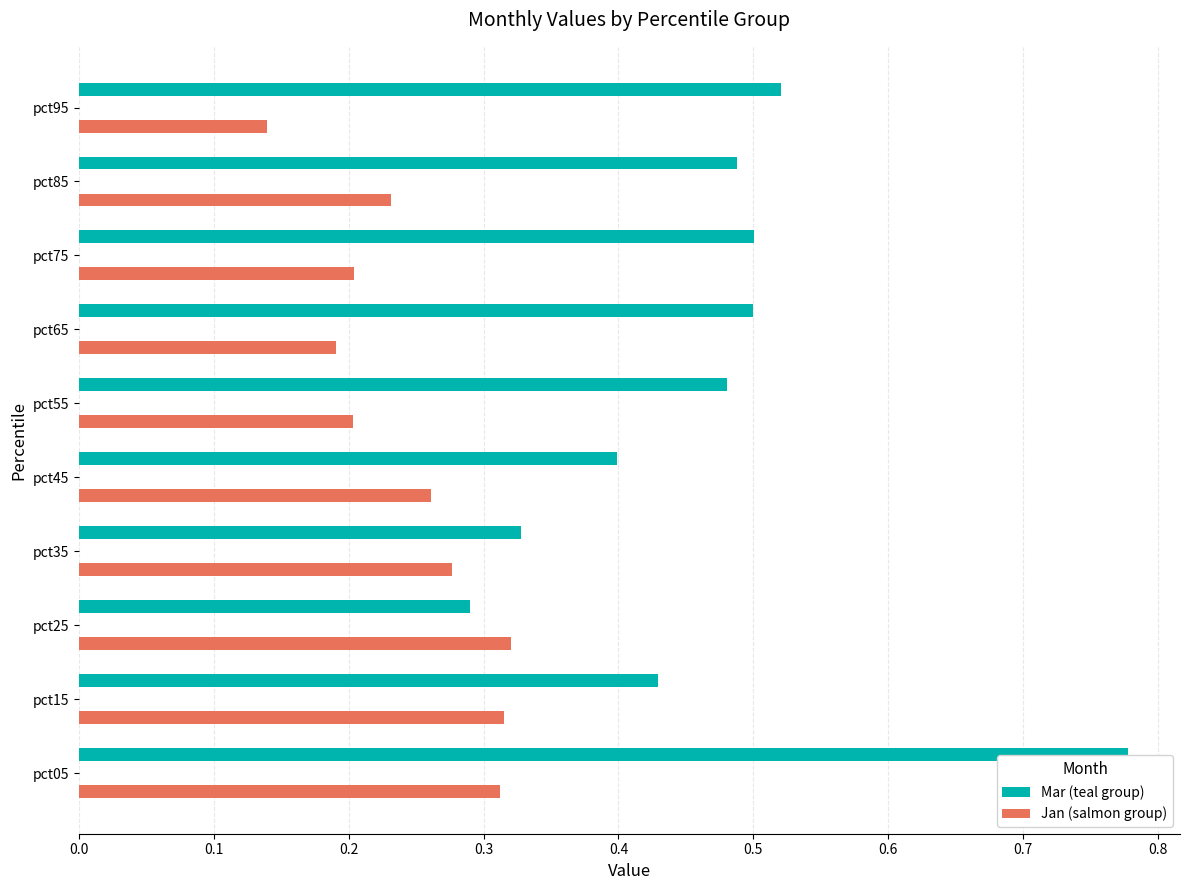

Which has a higher value, pct85 or pct25?

pct85